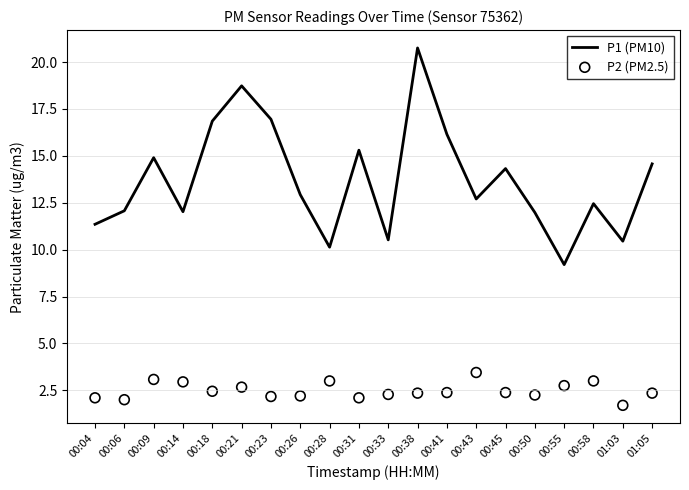

At which category is the sum across all series the highest?

00:38